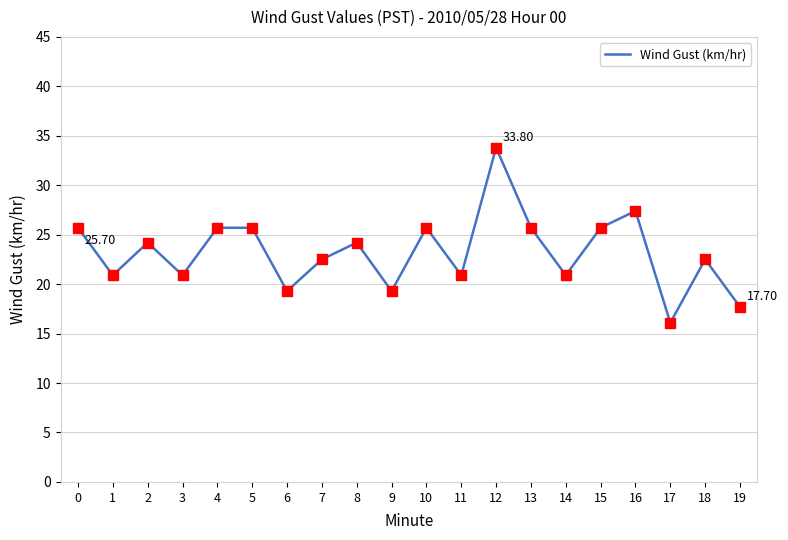

What is the ratio of the value at 1 to the value at 4?

0.8